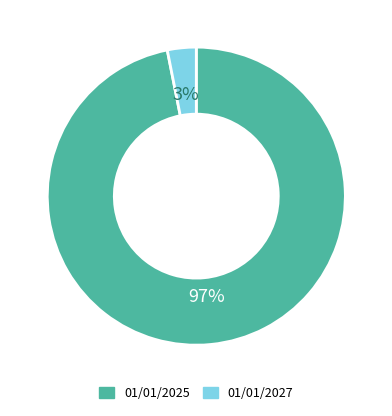

Do 01/01/2027 and 01/01/2025 together represent more than half of the pie?

Yes